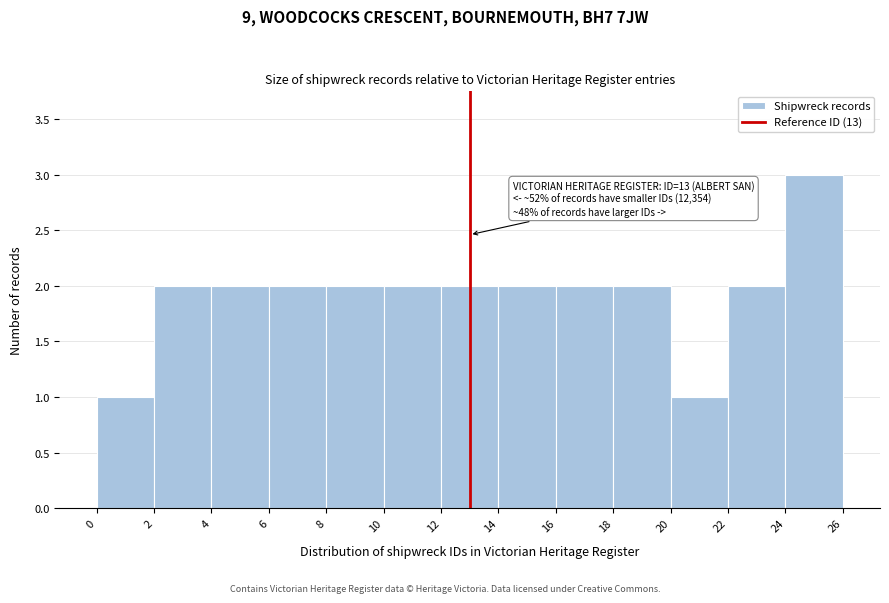

Which range on the x-axis has the tallest bar?

24 to 26